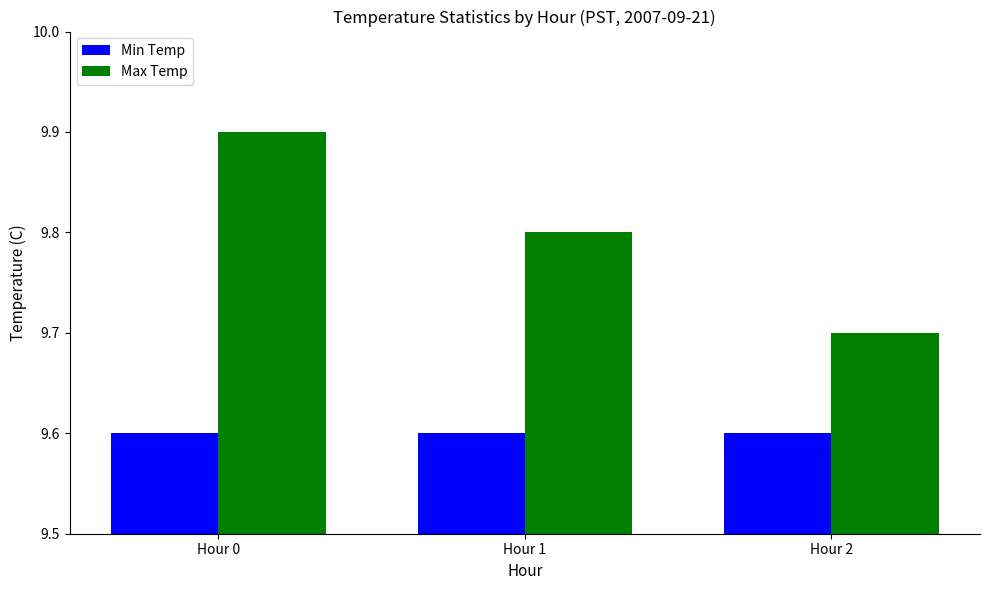

The value of Max Temp at Hour 0 is 14.9. True or false?

False